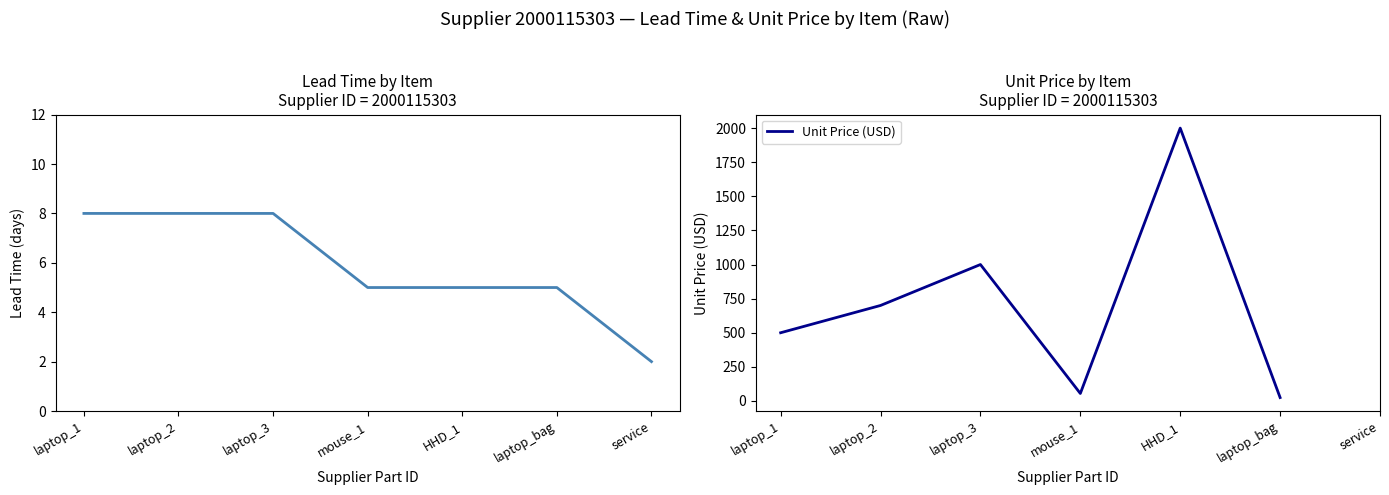

What is the value of the 4th point from the left?

5